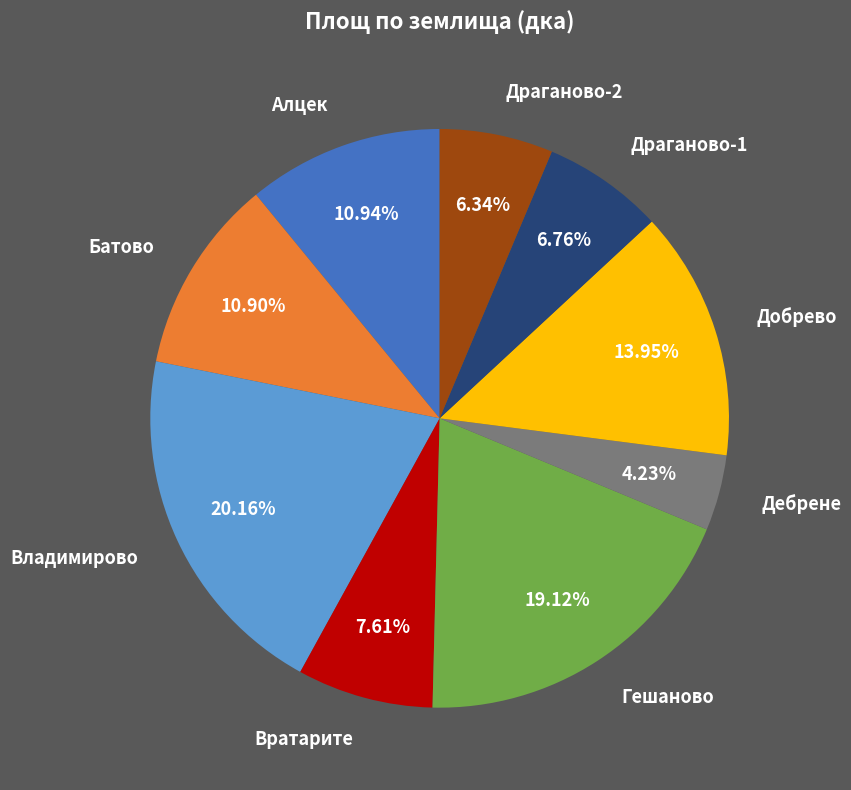

Count the number of slices in the pie.

9